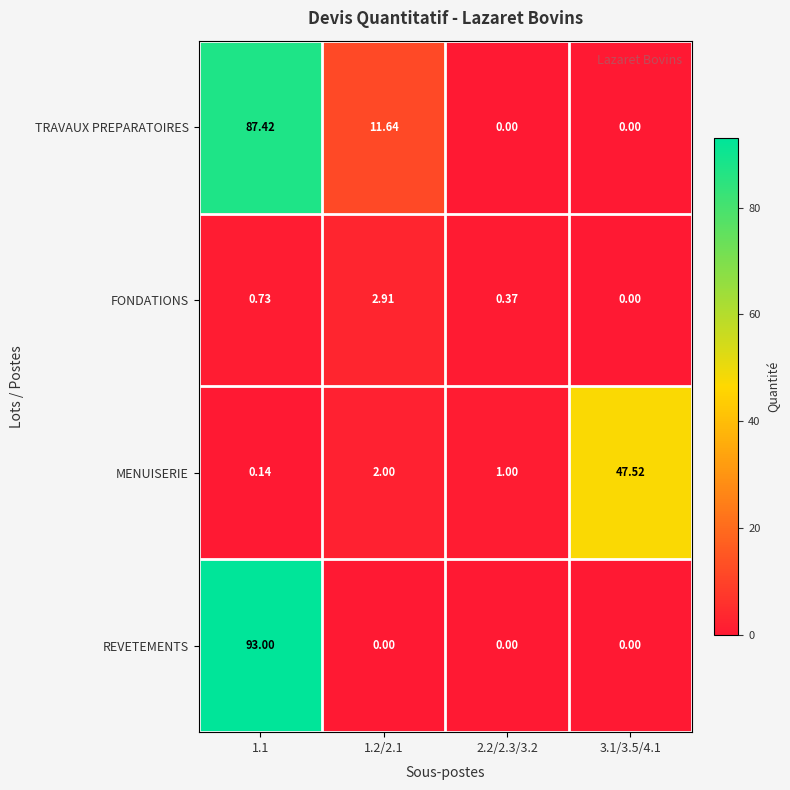

Which series has the widest spread of values?

REVETEMENTS